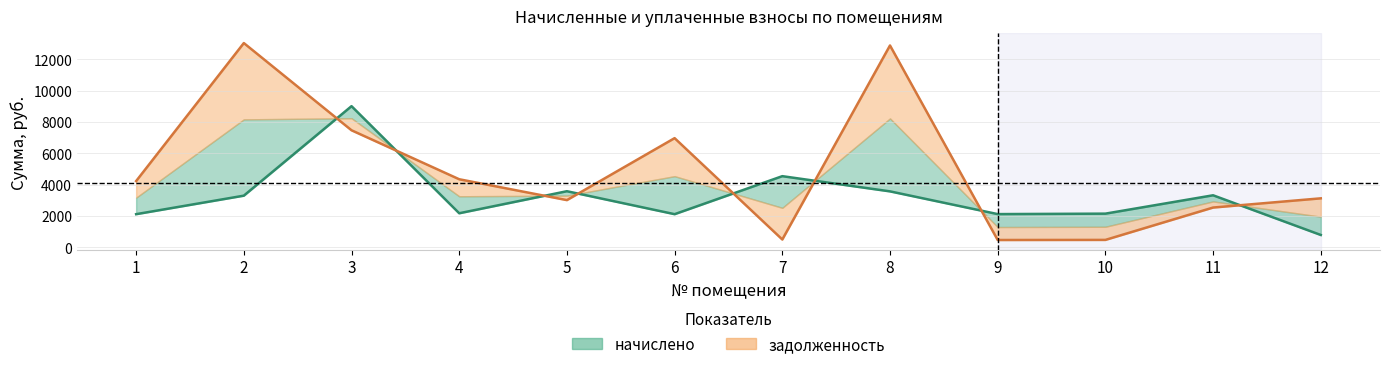

Which series ends up on top after the final intersection of задолженность and начислено?

задолженность